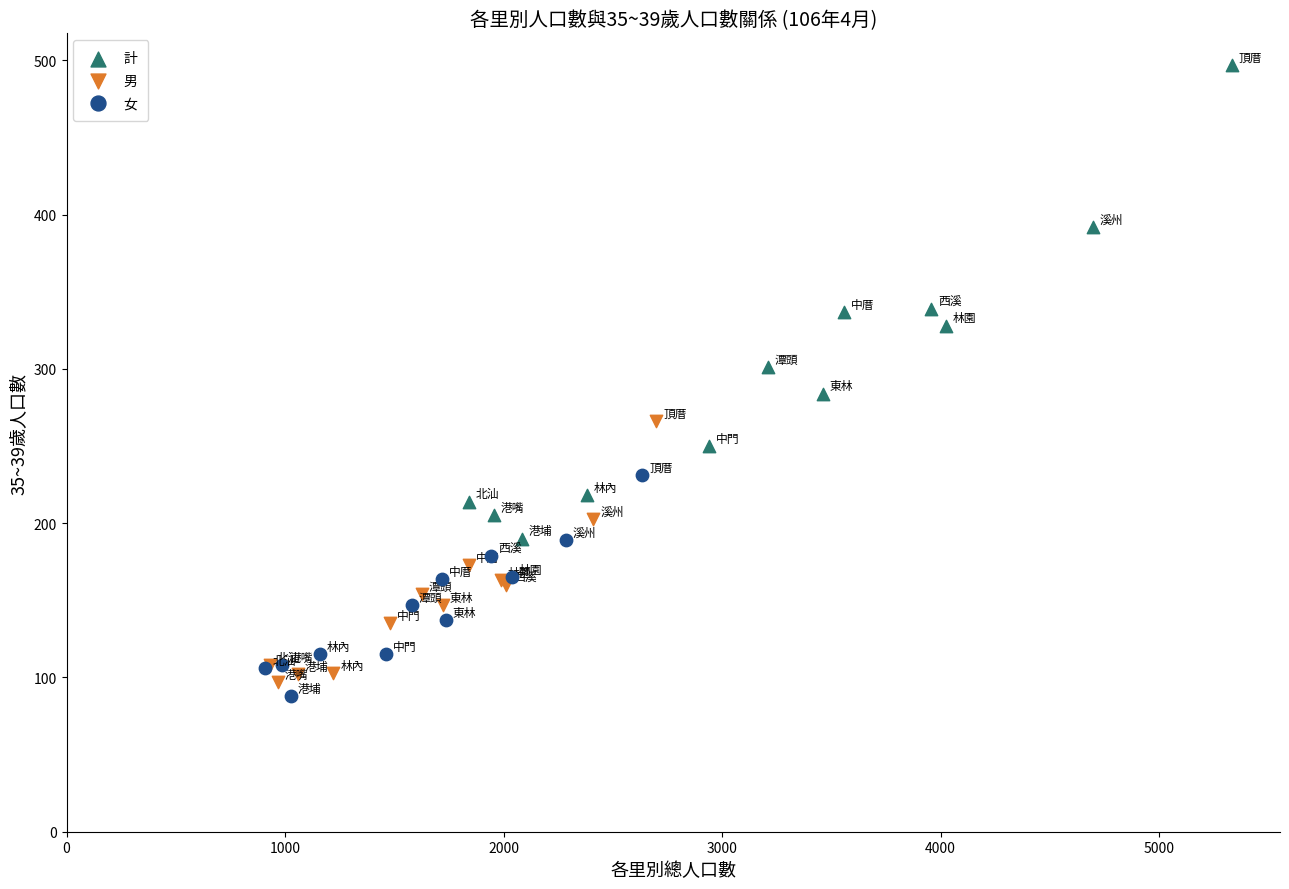

Which series has the largest Y range (max minus min)?

計